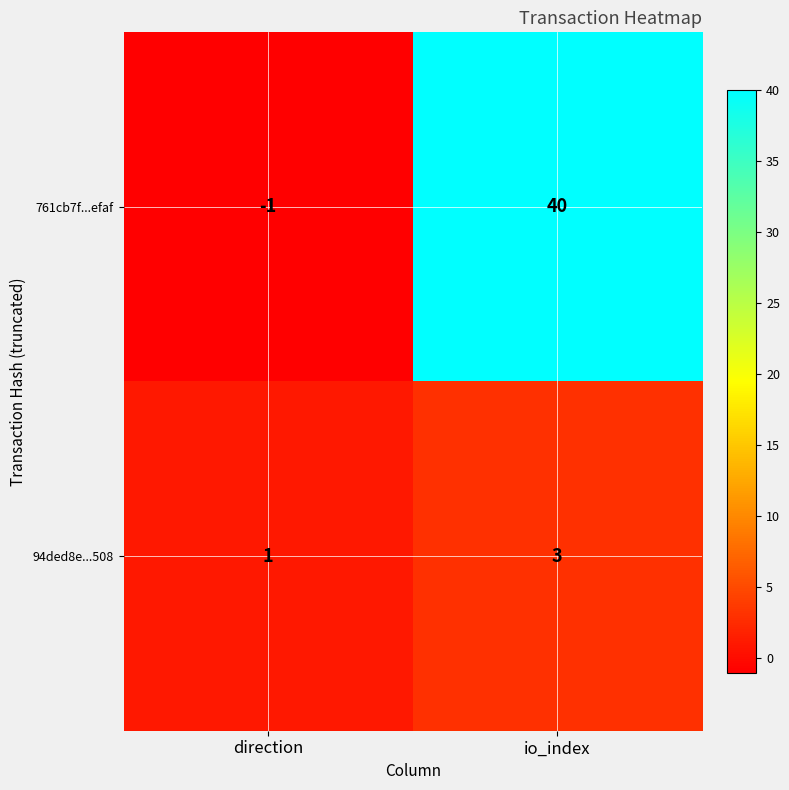

What is the highest value of the 761cb7f...efaf series?

40